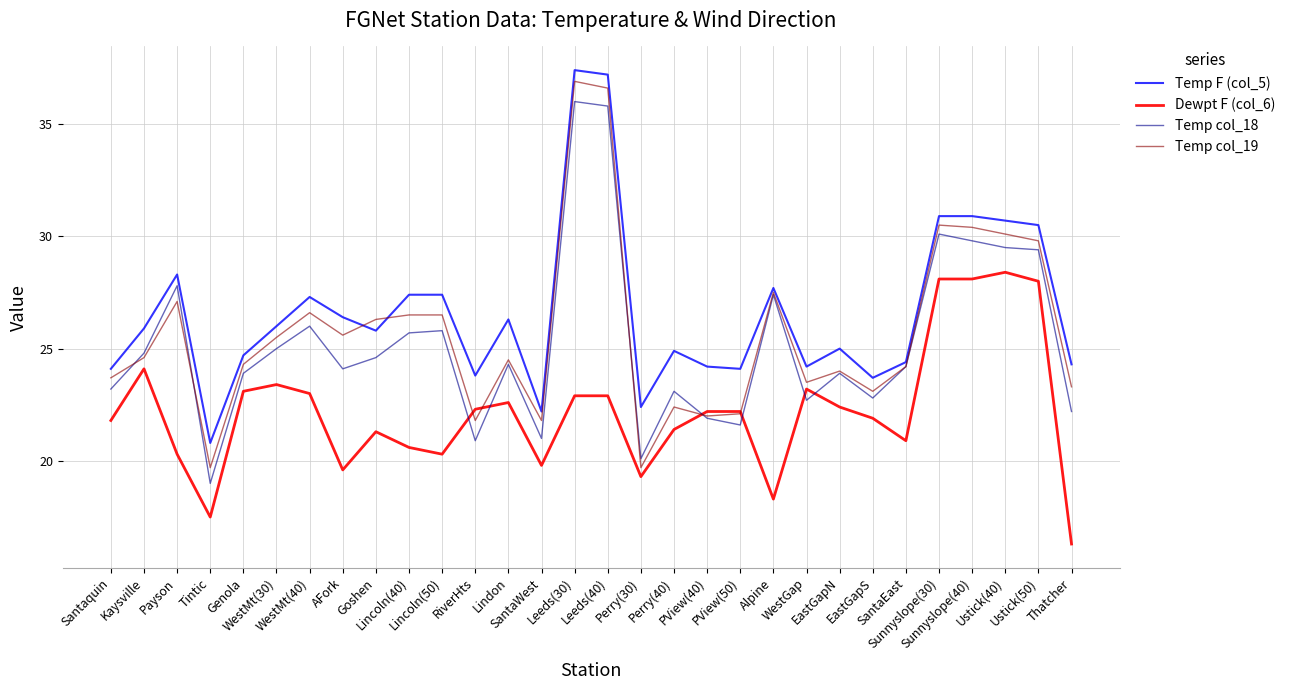

True or false: Temp F (col_5) and Dewpt F (col_6) cross at least once.

False